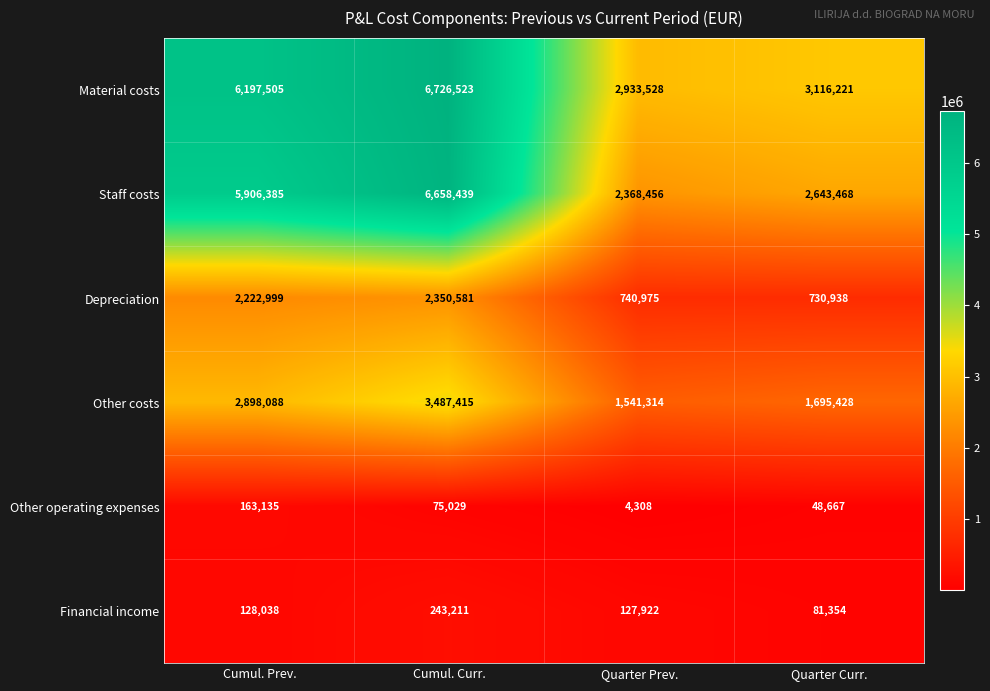

The value of Other operating expenses at Cumul. Prev. is 77106. True or false?

False